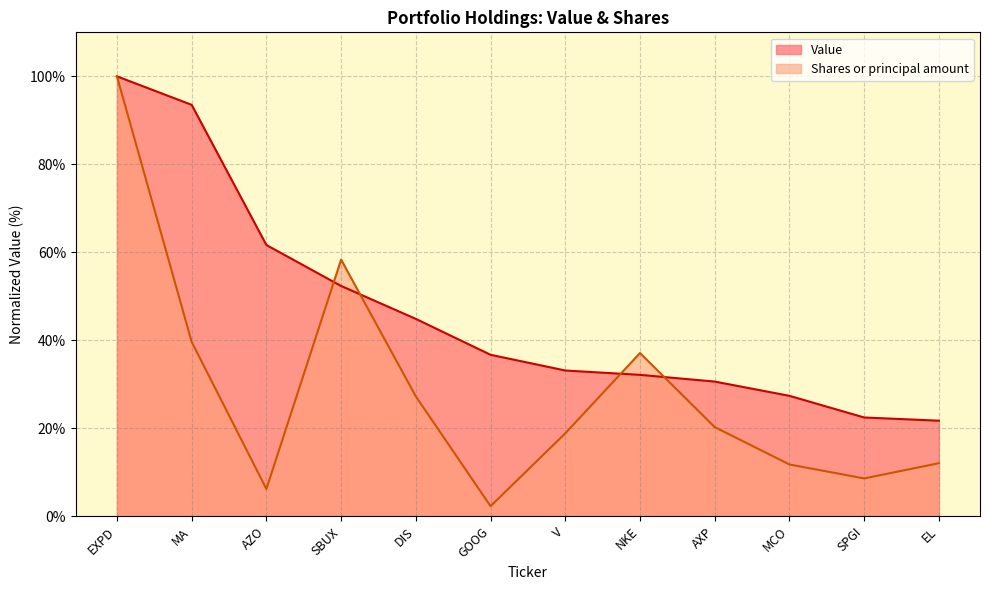

Between DIS and NKE, which is larger?

DIS